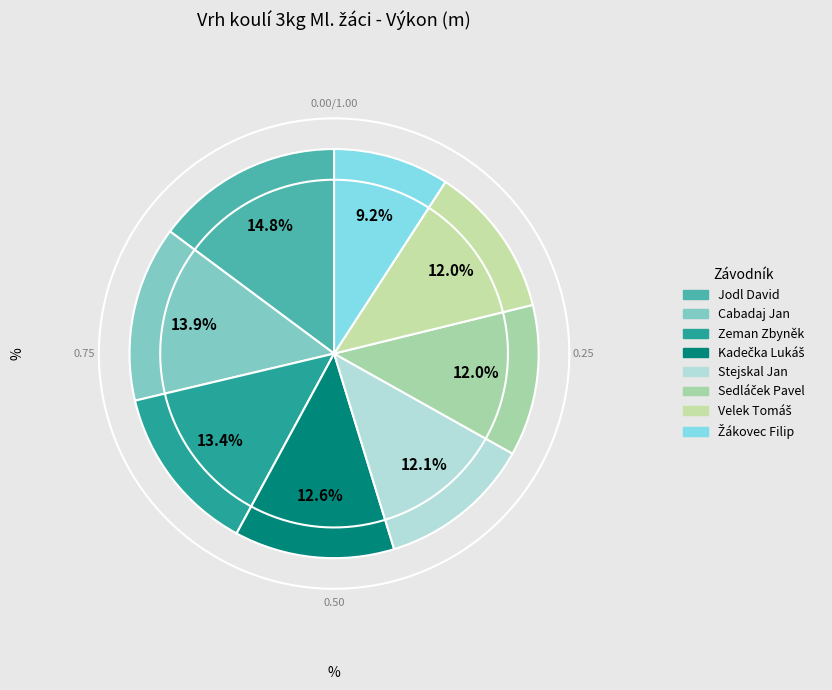

To the nearest percent, what is the average slice percentage?

12%